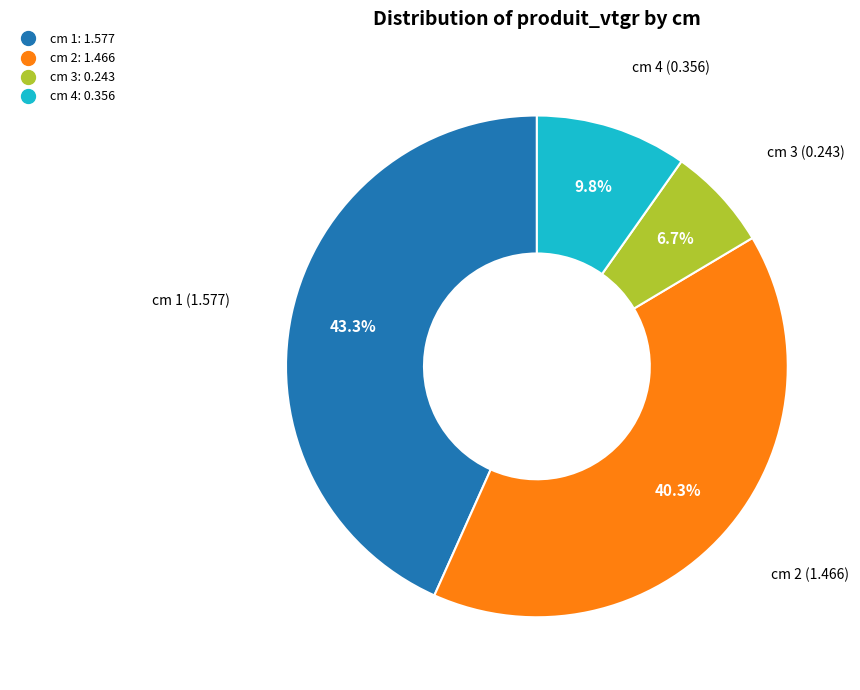

Combined, what portion of the pie is cm 3 and cm 1?

50.0%